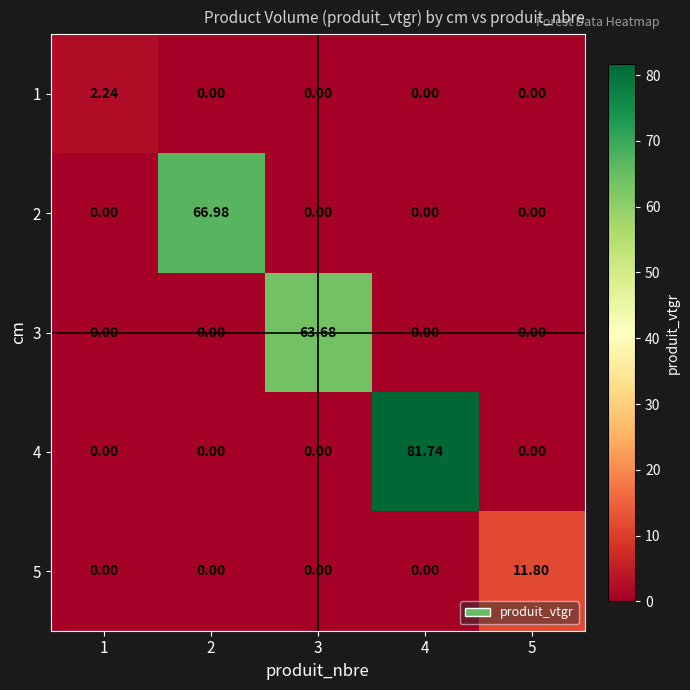

Between 4 and 5, which series saw the biggest shift?

4